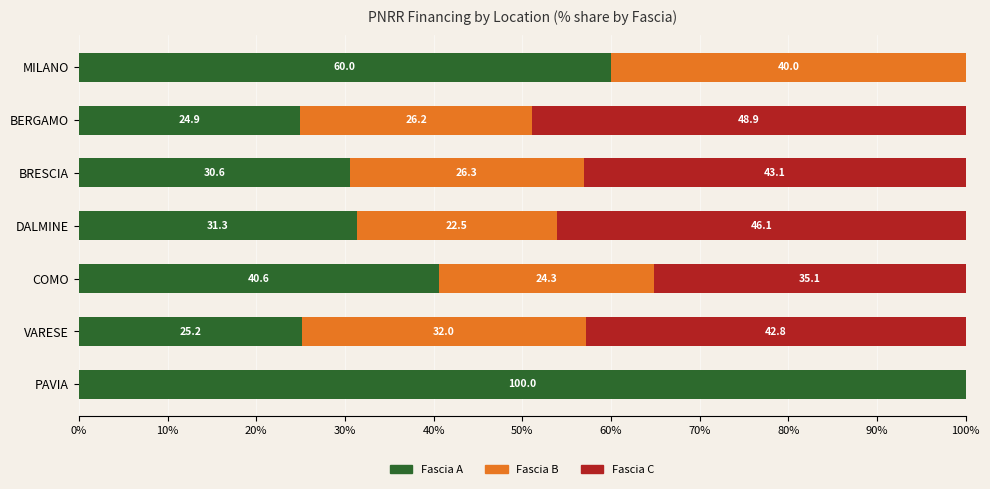

What is the total value across all series at VARESE?

100.0